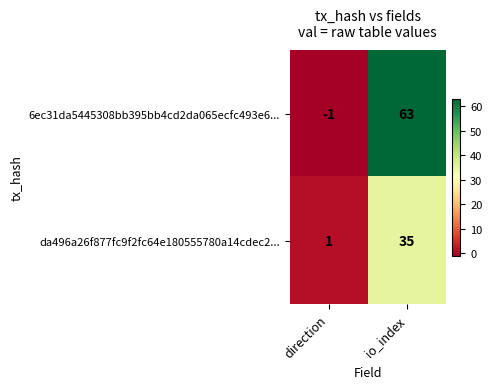

How many data points in da496a26f877fc9f2fc64e180555780a14cdec2... are less than 35?

1